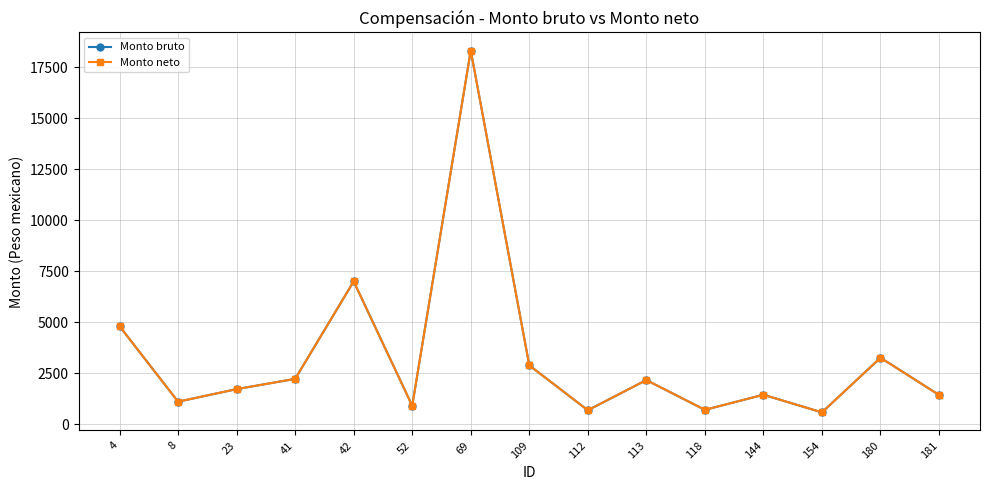

Does the chart have visible grid lines?

Yes